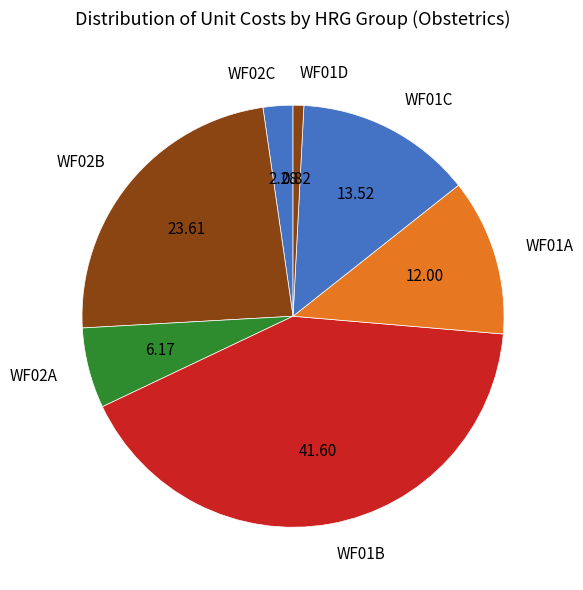

Does any single category account for the majority?

No